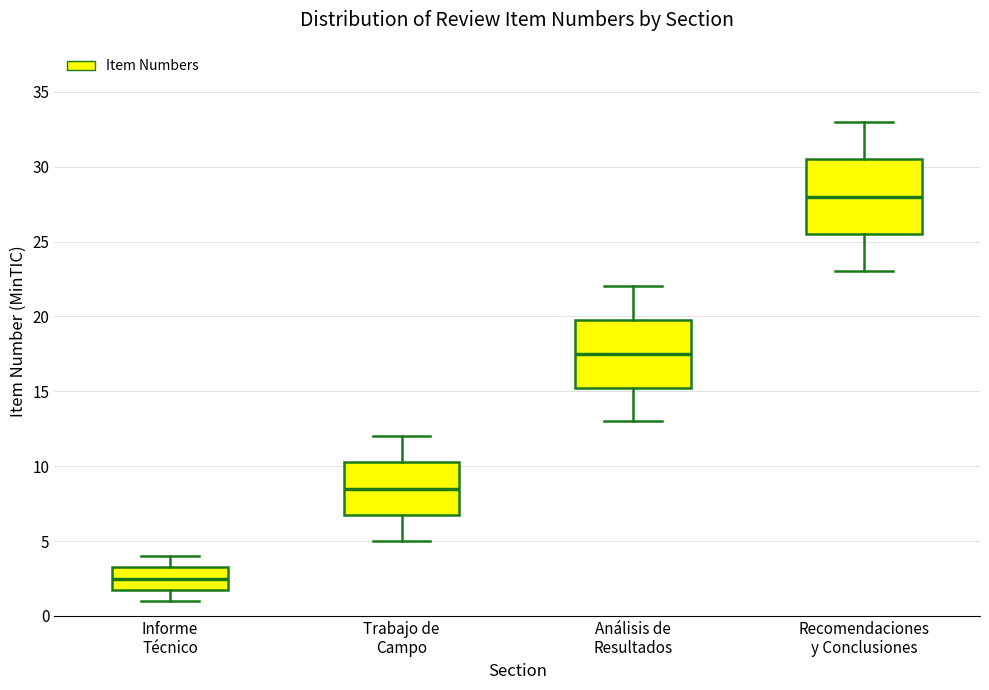

Where does the upper whisker of the box for Análisis de Resultados end on the y-axis? The values are not printed on the chart, so give them approximately, as read against the axis.

22.0